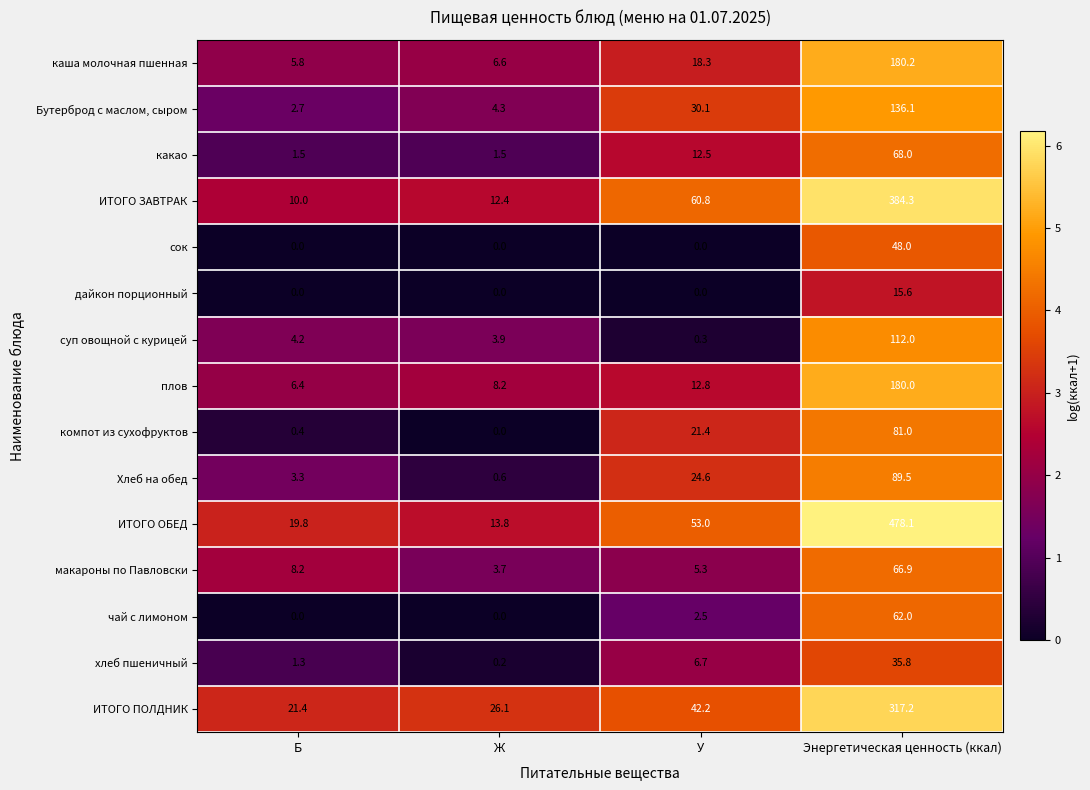

Is it true that хлеб пшеничный equals 6.7 at У?

True